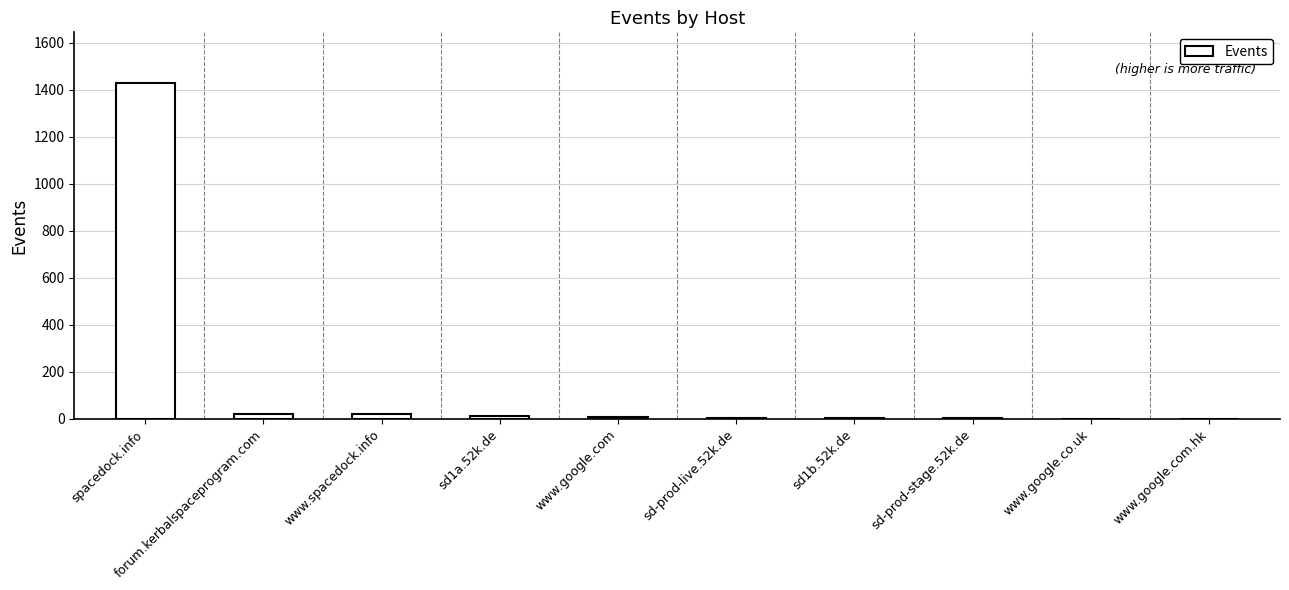

What is the sum of the values at www.google.com.hk and sd-prod-live.52k.de?

7